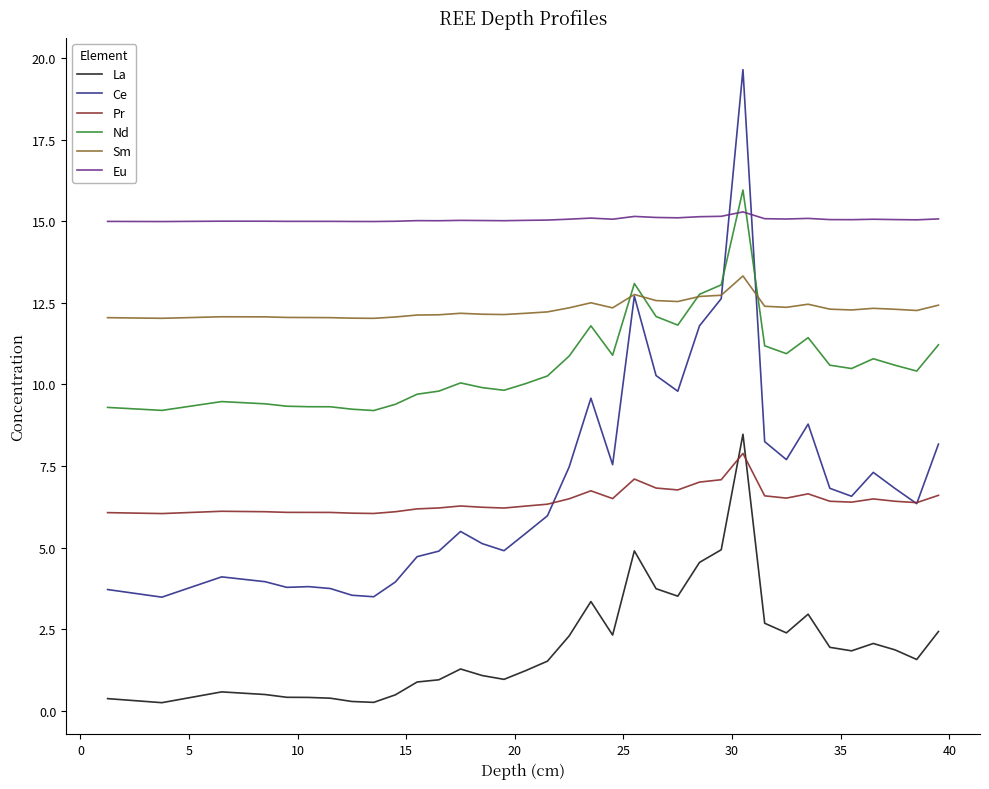

Does the chart display data point markers on the line(s)?

No